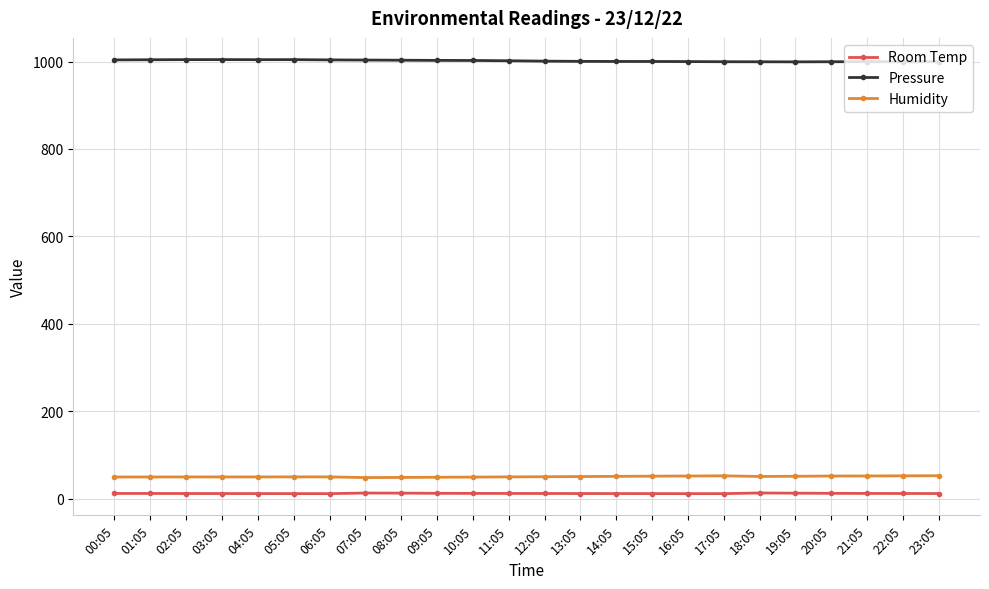

What is the label of the 3rd point from the left?

02:05